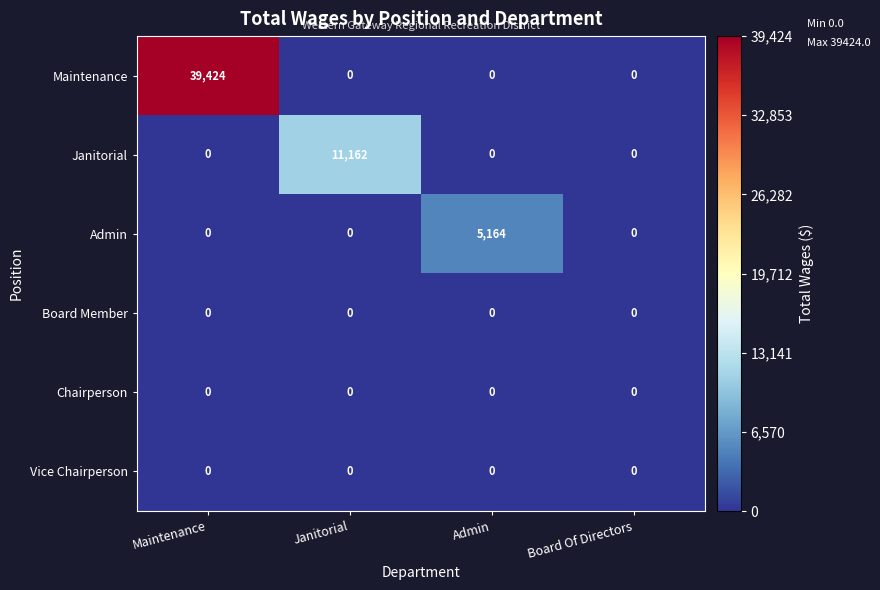

Which series has the widest spread of values?

Maintenance